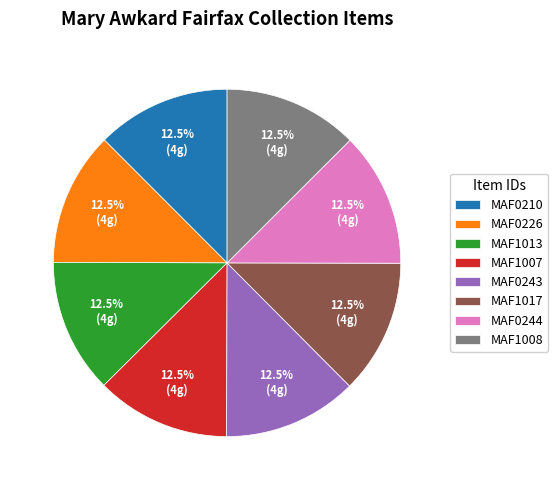

Does MAF0210 account for over 50% of the chart?

No